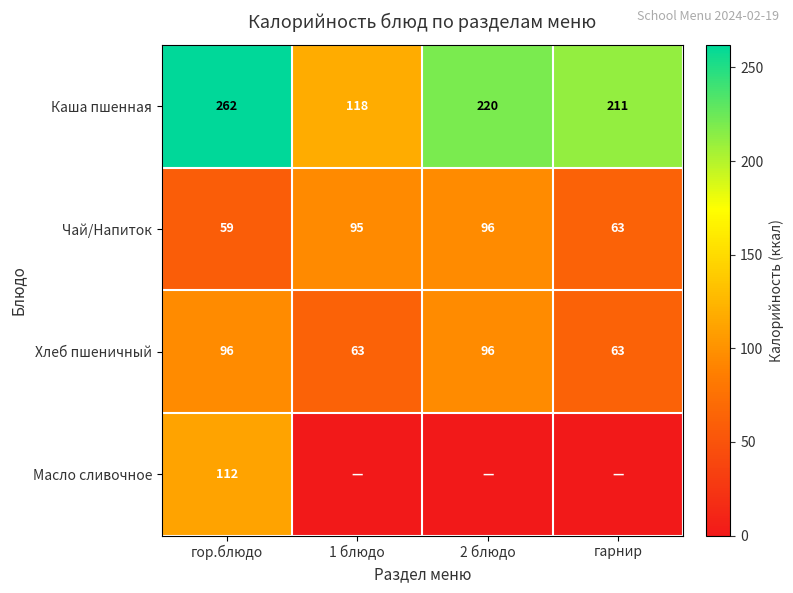

How many data points in Хлеб пшеничный are less than 96?

2